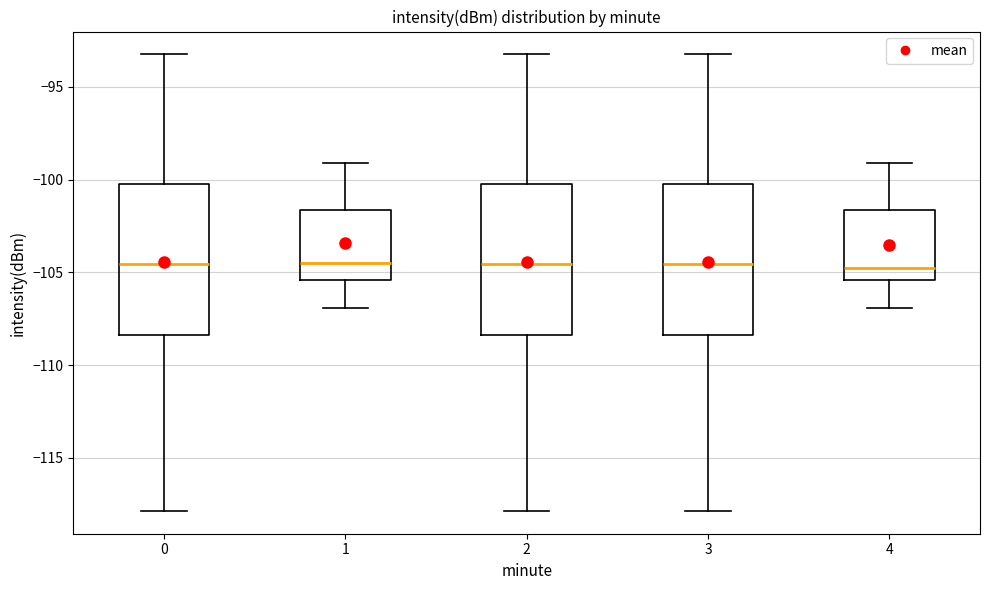

Where does the lower whisker of the box at x = 4 end on the y-axis? The values are not printed on the chart, so give them approximately, as read against the axis.

-107.0